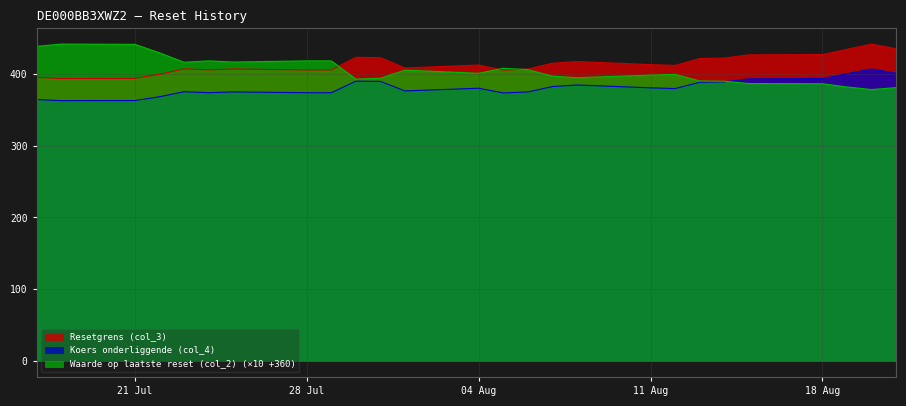

Does the chart display data point markers on the line(s)?

No